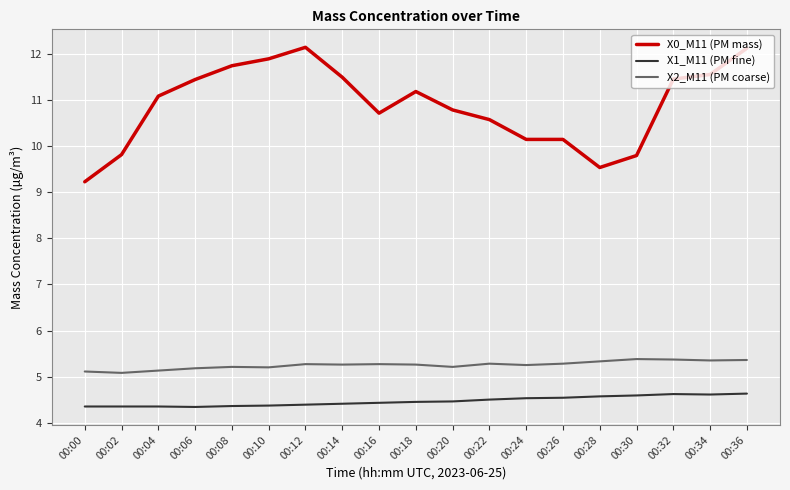

Which series has the largest total across all categories?

X0_M11 (PM mass)